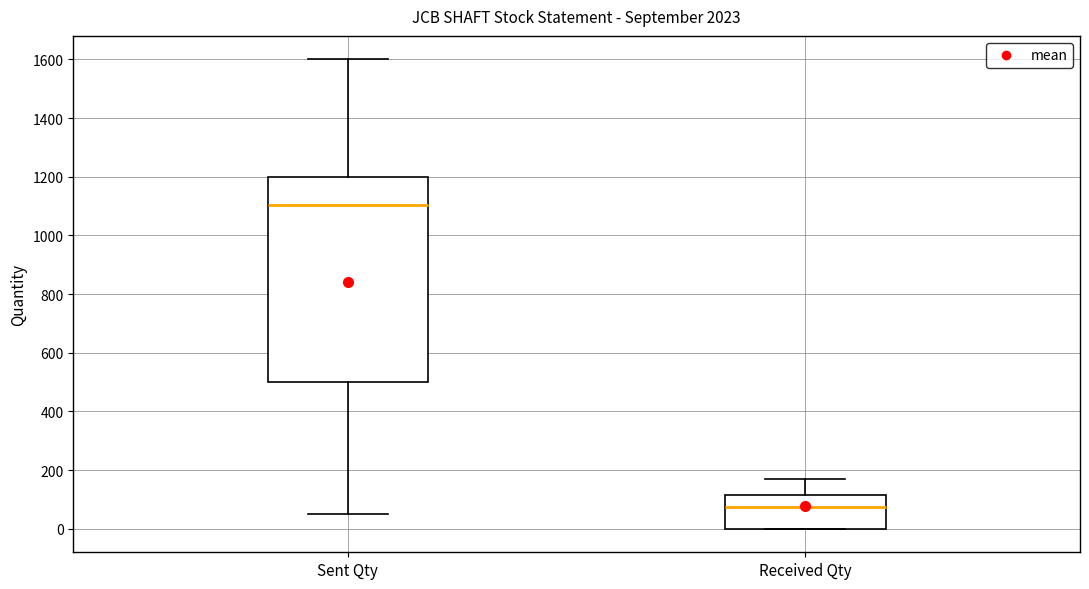

Which box's median line is the highest?

Sent Qty